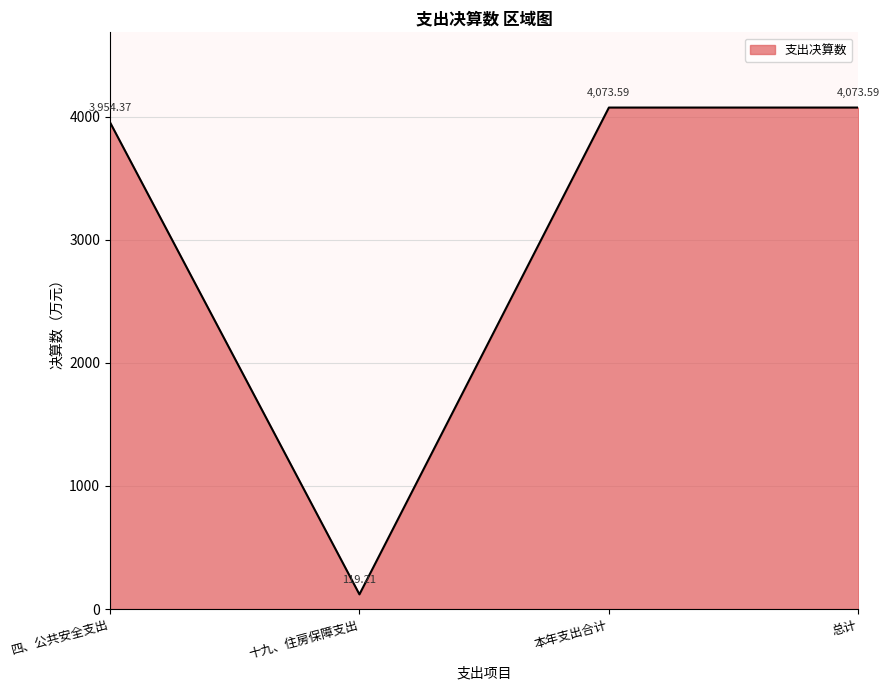

True or false: the data shows 3954.4 at 四、公共安全支出.

True